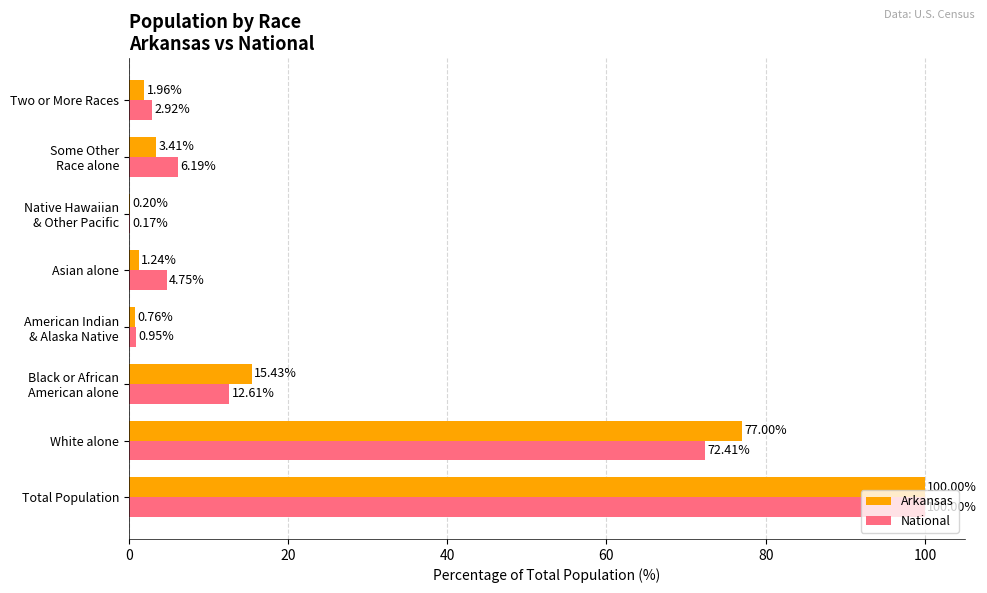

Which series has the largest range (max minus min)?

National